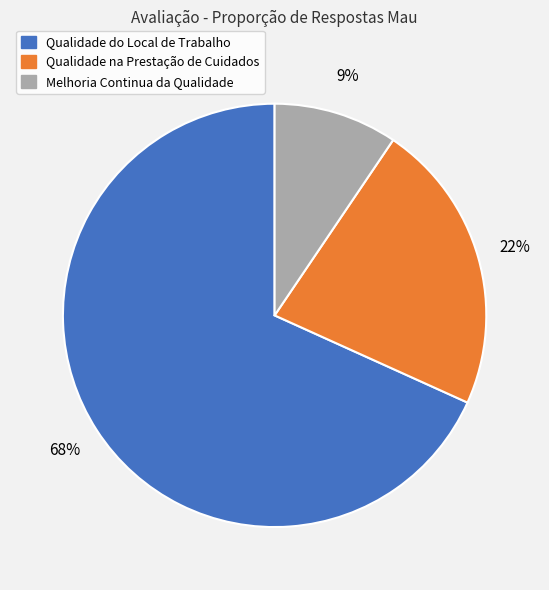

To the nearest percent, what is the difference between the Qualidade na Prestação de Cuidados and Melhoria Continua da Qualidade slice percentages?

13%